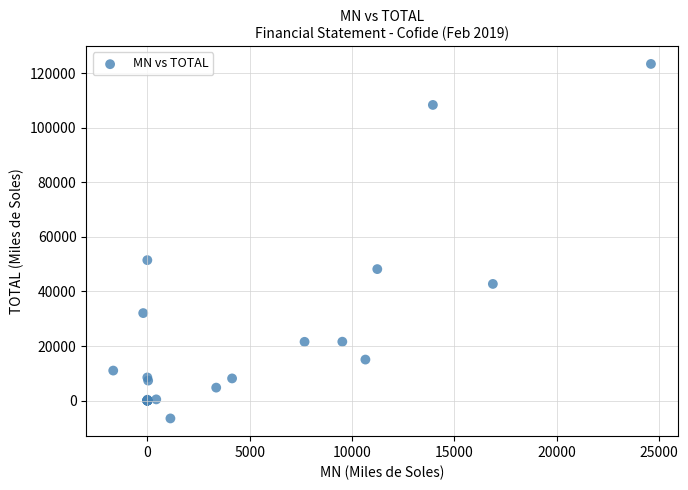

What Y value in the scatter plot is closest to 58437?

51487.5